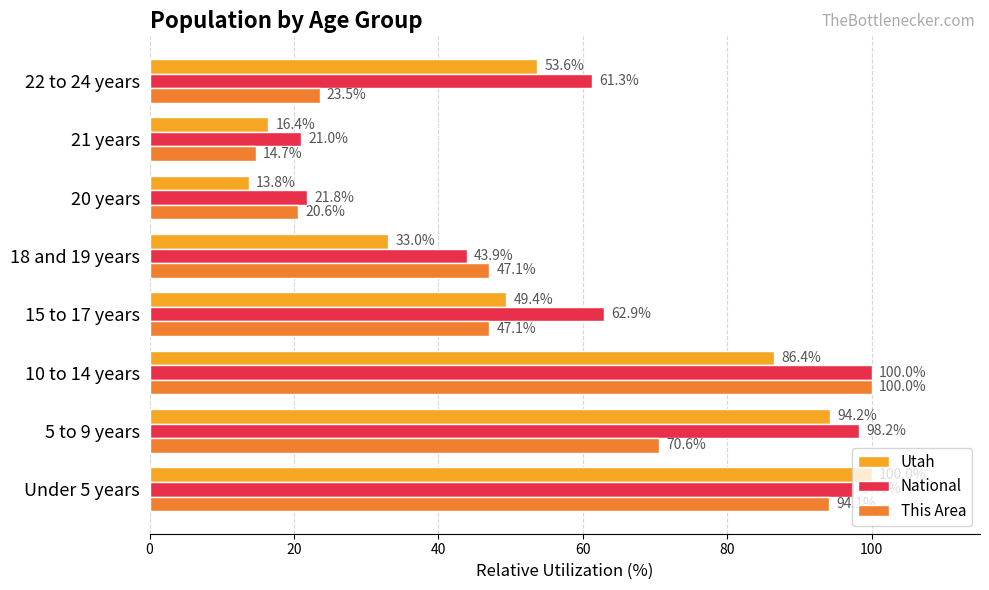

What are all the series names shown in the legend?

Utah, National, This Area